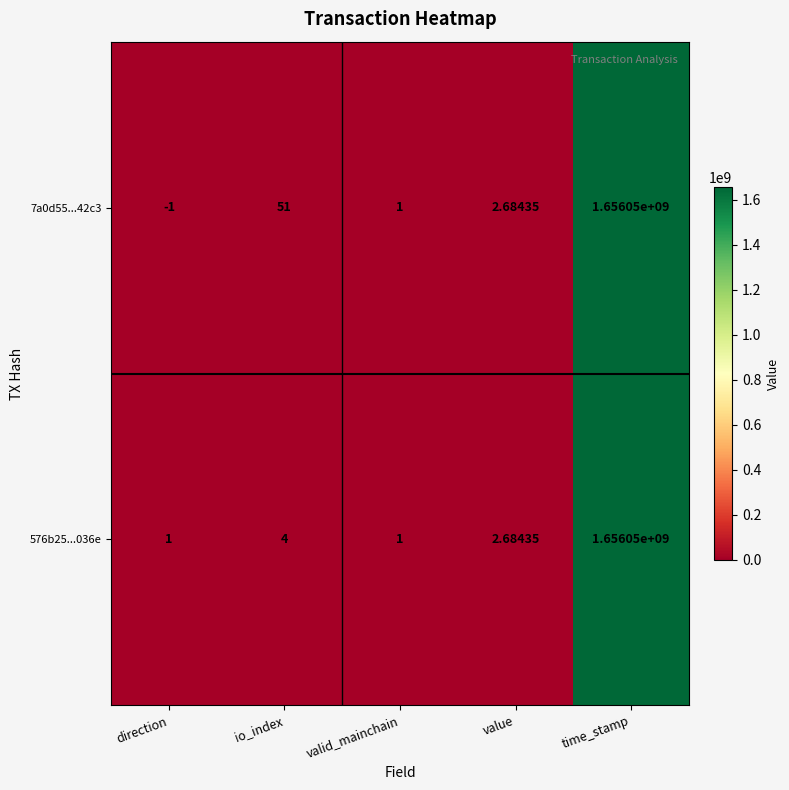

Which category has the highest value in the 7a0d55...42c3 series?

time_stamp